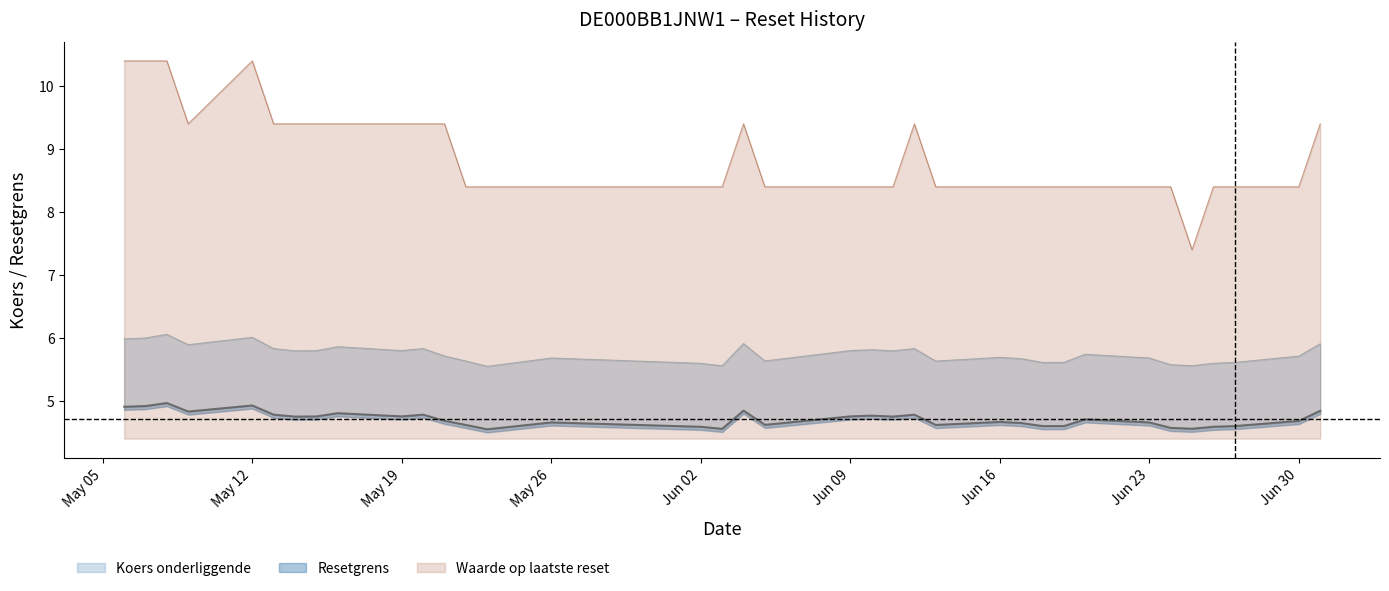

At which label does Koers onderliggende reach its peak?

2025-05-08